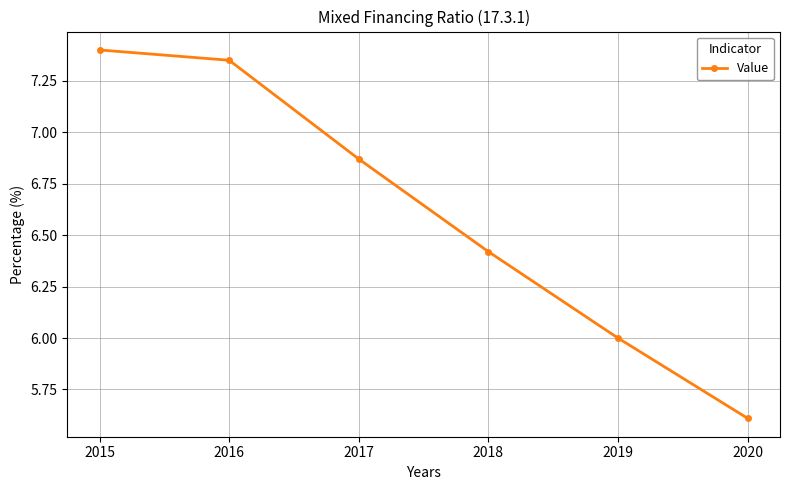

What is the value of the 1st point from the left?

7.4